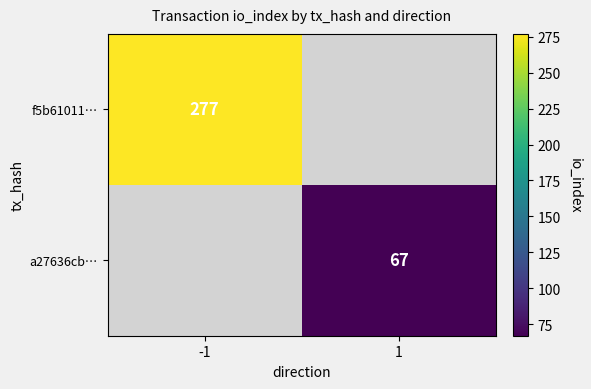

Count the number of categories in the chart.

2